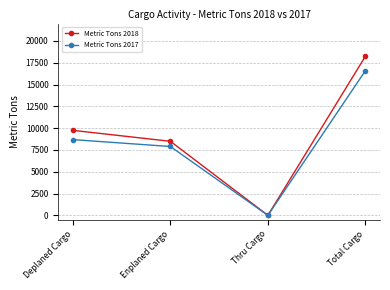

Which series changed the most between Thru Cargo and Total Cargo?

Metric Tons 2018